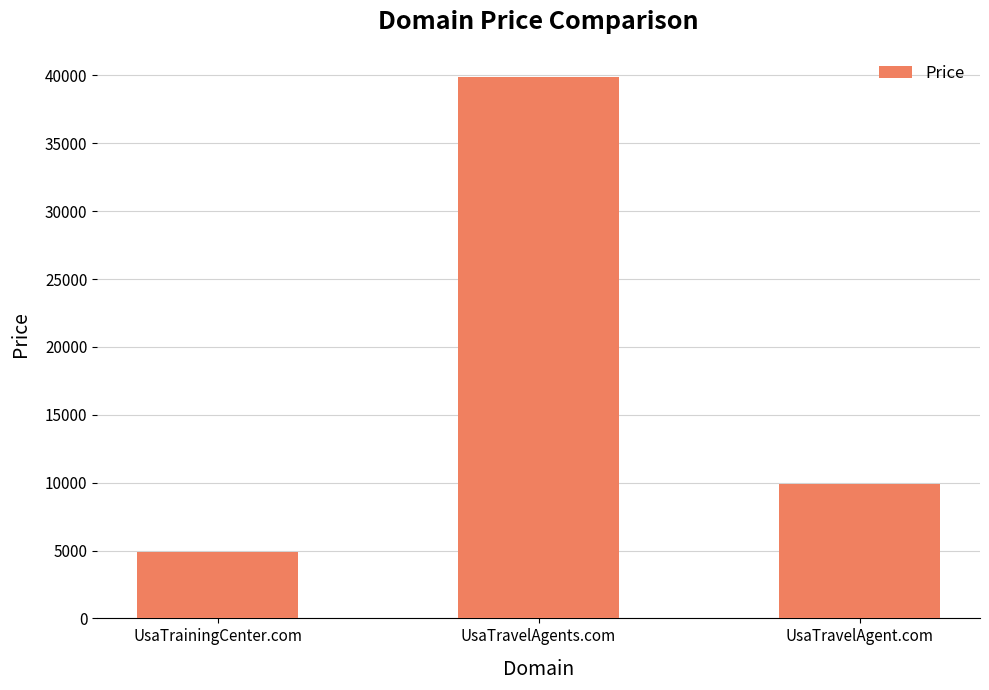

What is the change in value from UsaTrainingCenter.com to UsaTravelAgents.com?

+35000